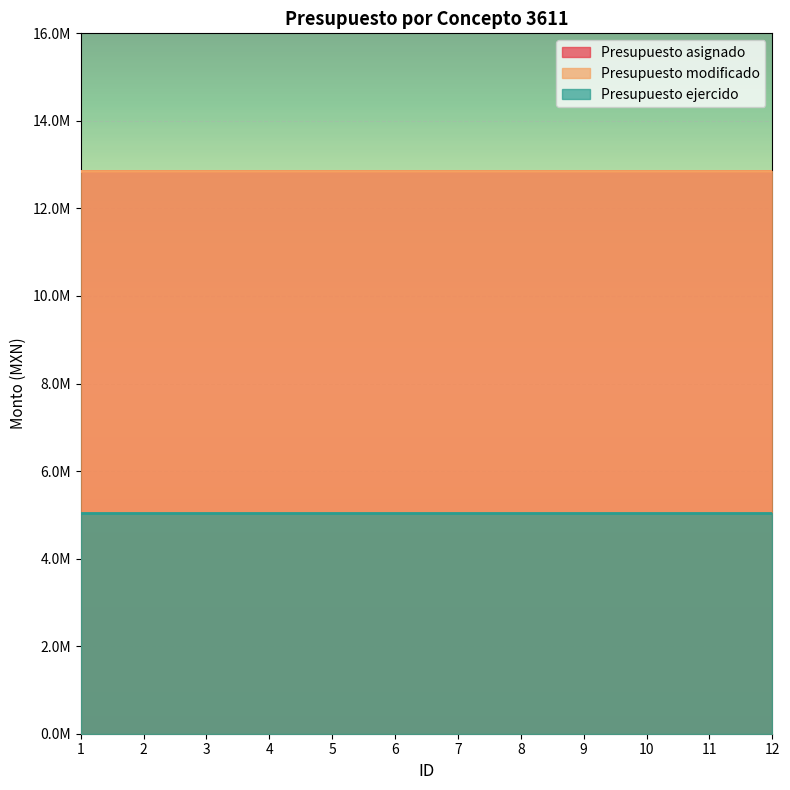

The Presupuesto asignado series shows 12854455.9 at 7. True or false?

True